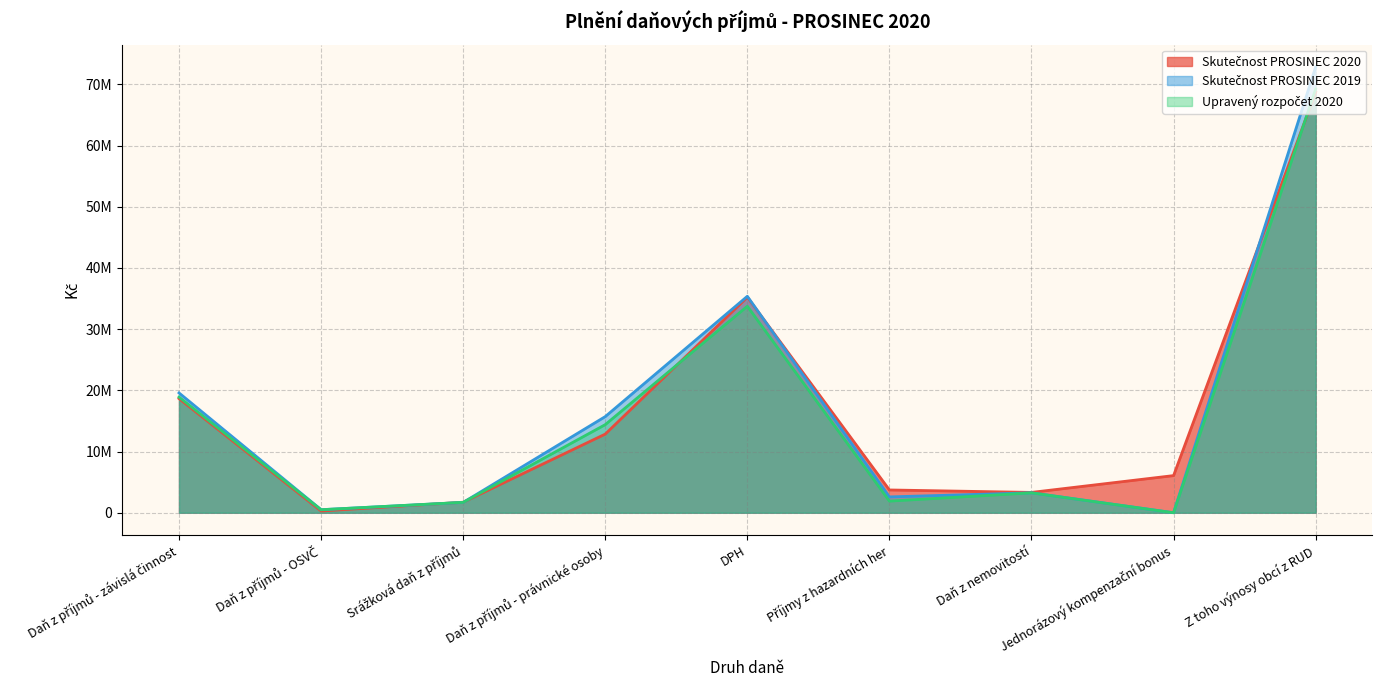

What position from the left is Srážková daň z příjmů?

3